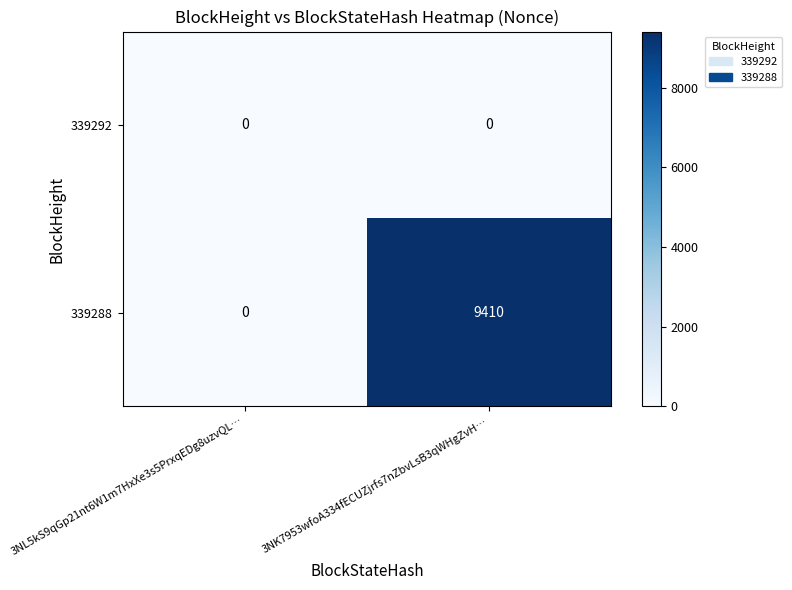

Reading left to right, transcribe all the data shown in this chart.

339292: 0	0
339288: 0	9410